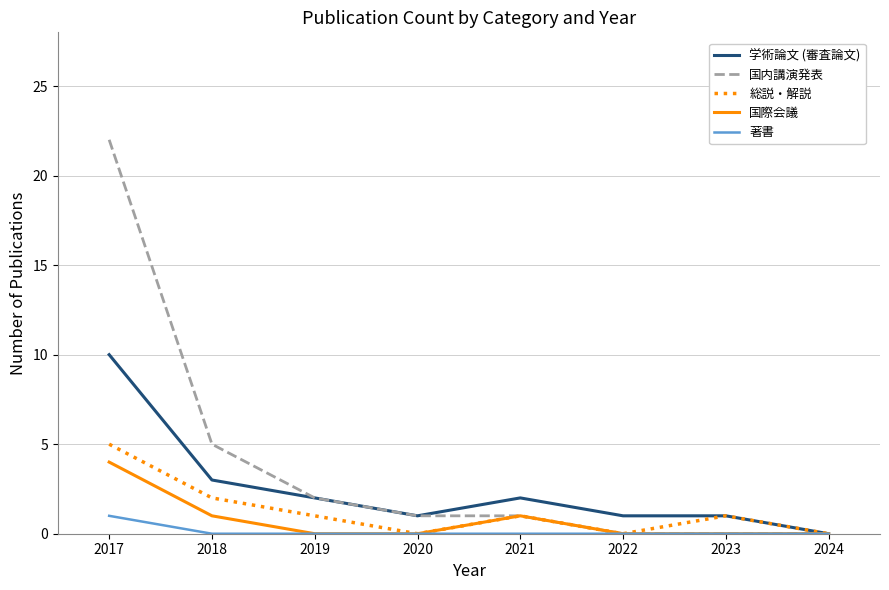

Which series has the largest range (max minus min)?

国内講演発表